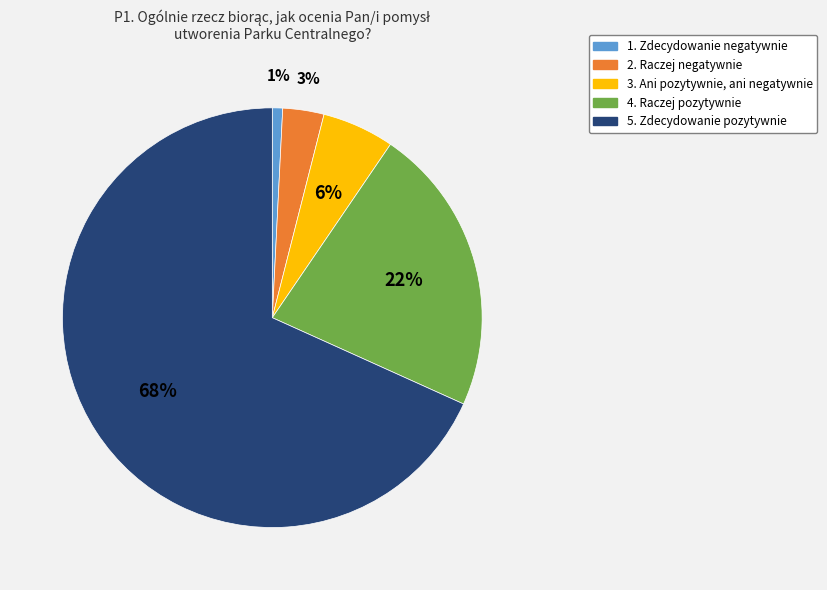

Combined, do 4. Raczej pozytywnie and 2. Raczej negatywnie account for over 50%?

No